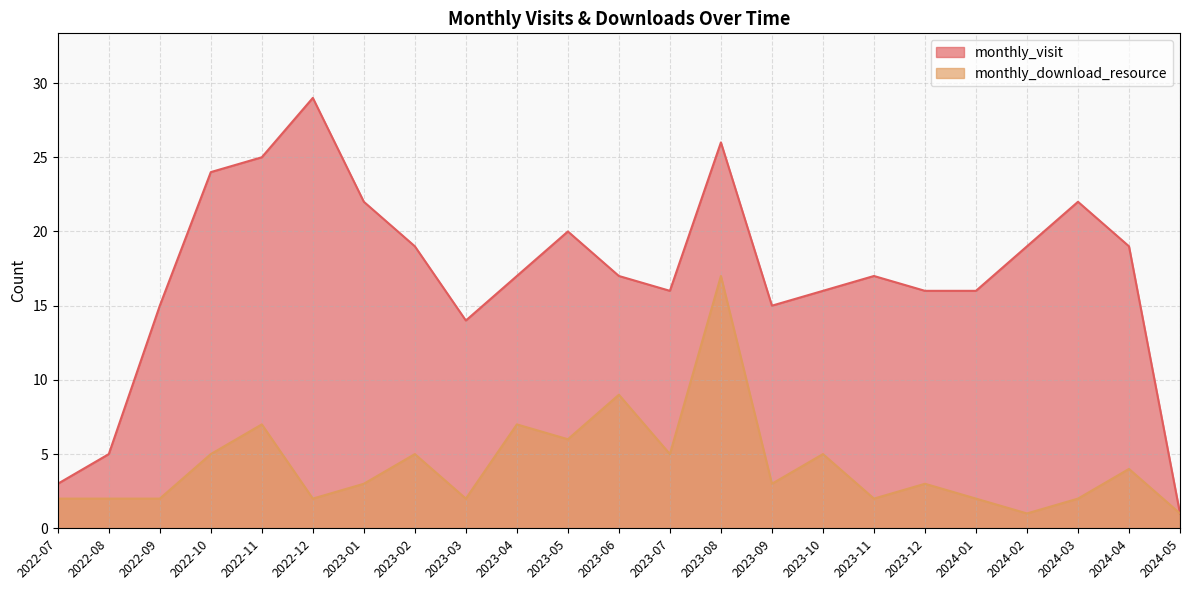

Reading left to right, what are all the values shown in this chart?

monthly_visit: 2022-07=3	2022-08=5	2022-09=15	2022-10=24	2022-11=25	2022-12=29	2023-01=22	2023-02=19	2023-03=14	2023-04=17	2023-05=20	2023-06=17	2023-07=16	2023-08=26	2023-09=15	2023-10=16	2023-11=17	2023-12=16	2024-01=16	2024-02=19	2024-03=22	2024-04=19	2024-05=1
monthly_download_resource: 2022-07=2	2022-08=2	2022-09=2	2022-10=5	2022-11=7	2022-12=2	2023-01=3	2023-02=5	2023-03=2	2023-04=7	2023-05=6	2023-06=9	2023-07=5	2023-08=17	2023-09=3	2023-10=5	2023-11=2	2023-12=3	2024-01=2	2024-02=1	2024-03=2	2024-04=4	2024-05=1